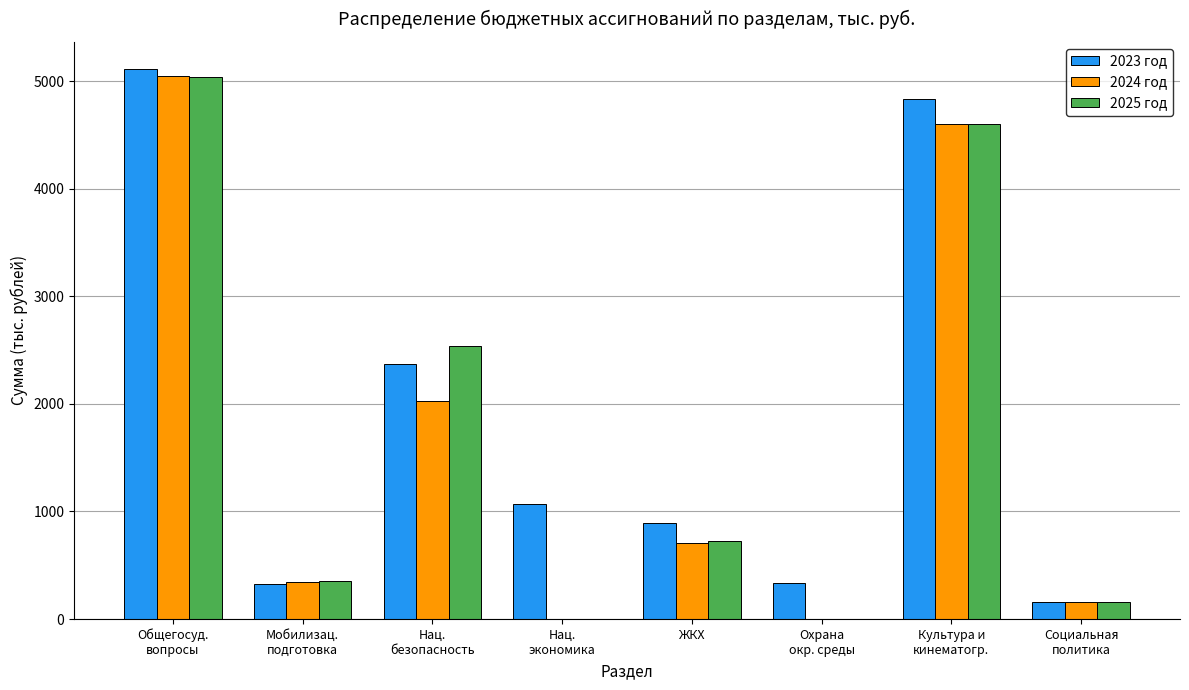

How many values in the 2023 год series exceed 1067?

4